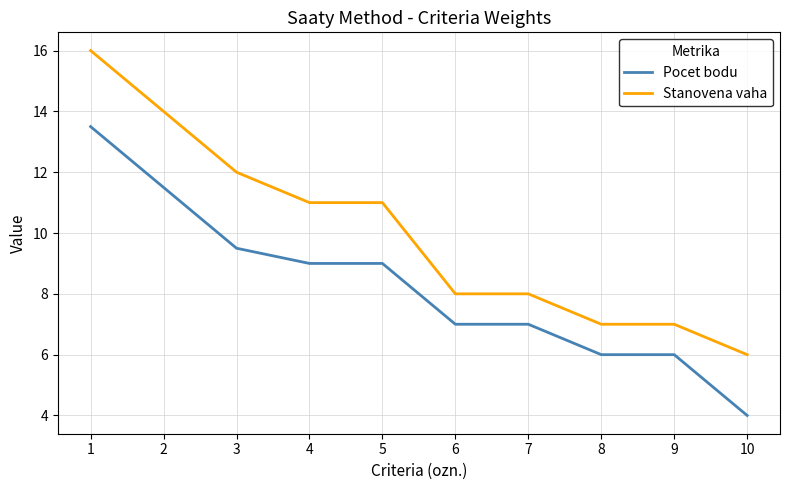

At how many categories does at least one series exceed 15?

1